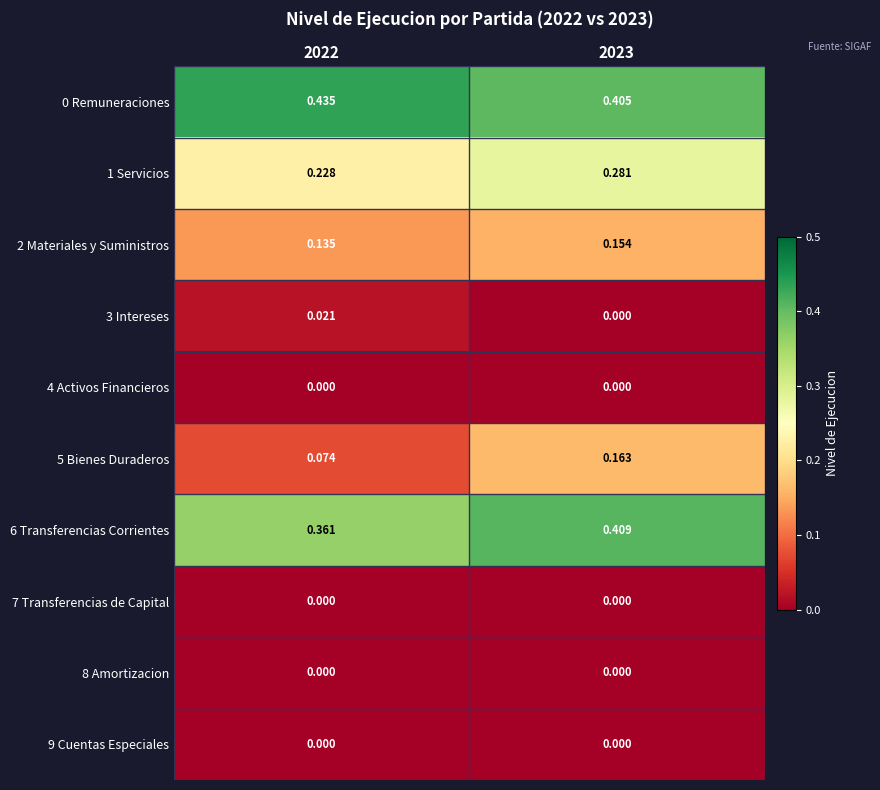

Count the number of categories in the chart.

2